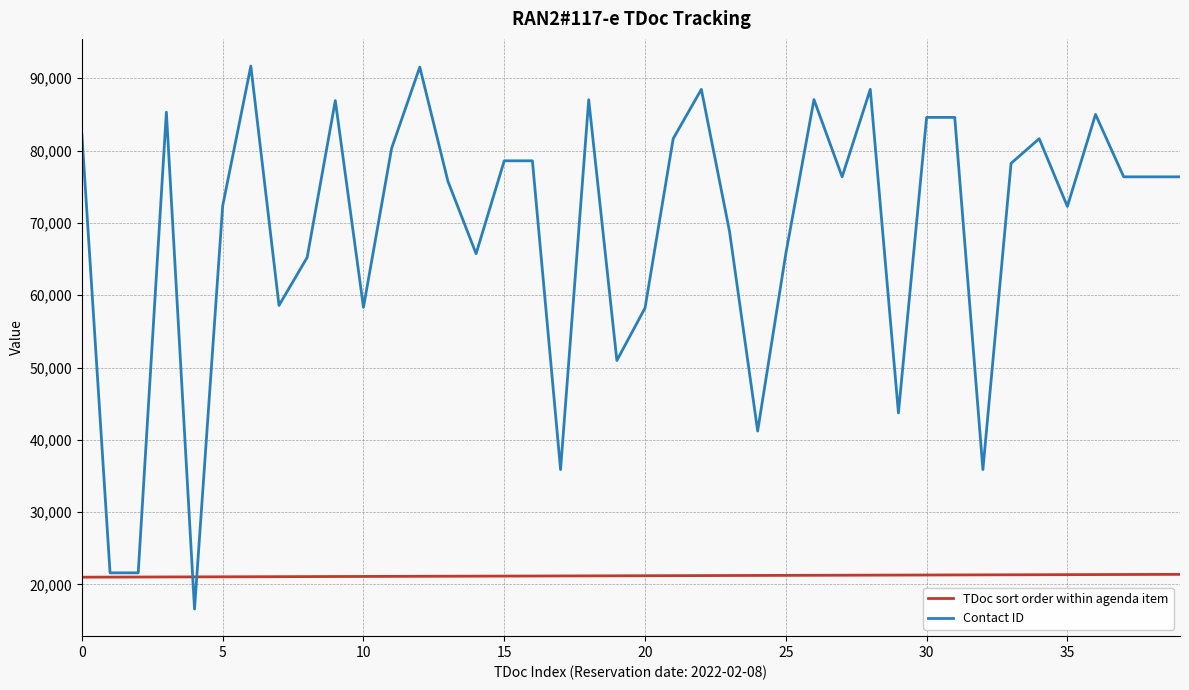

What is the maximum value shown in the chart?

91689